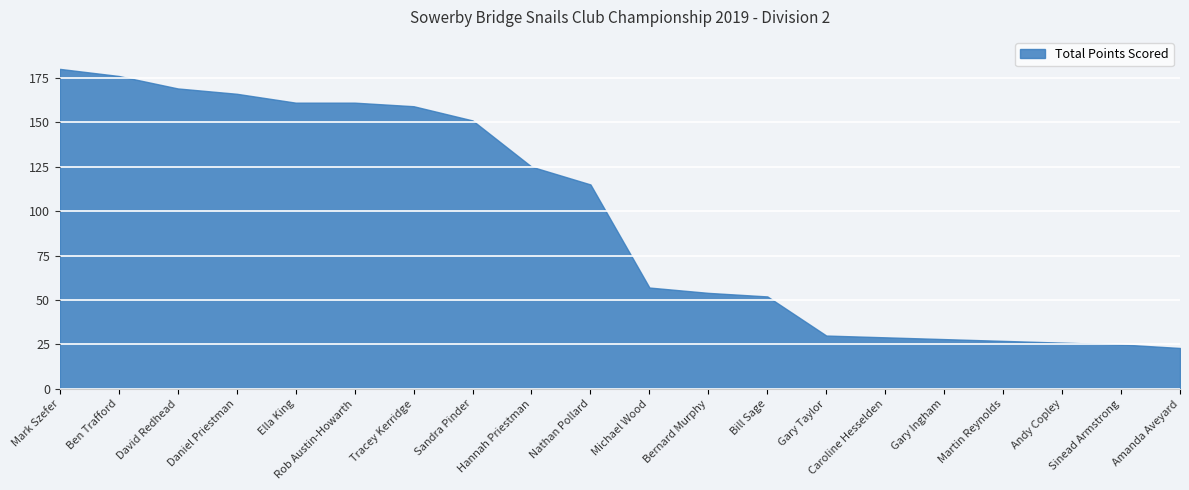

How many lines are shown in the chart?

1